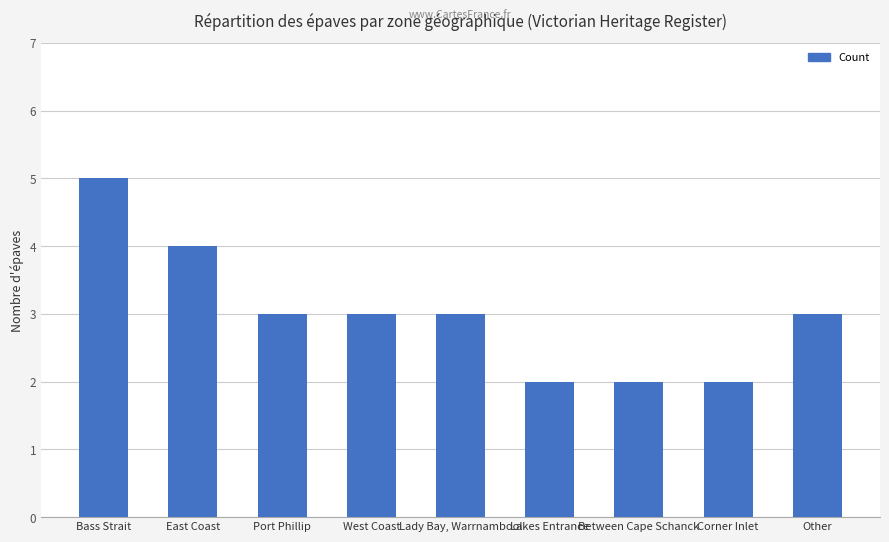

How many categories are shown in the chart?

9